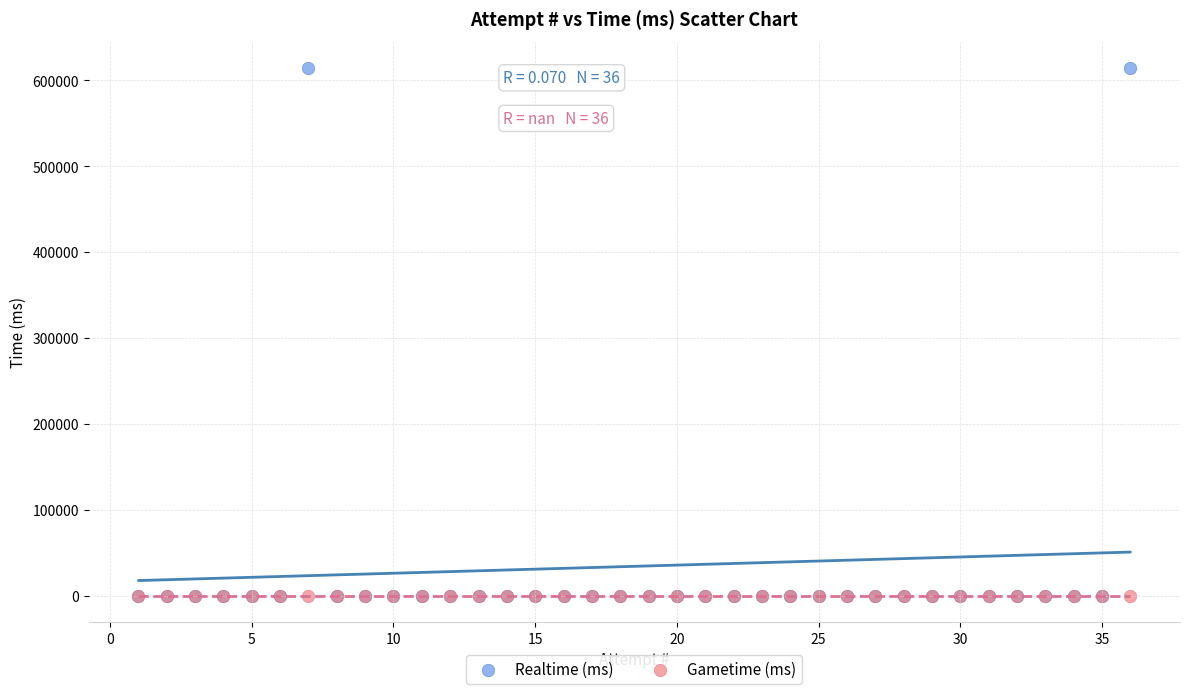

Which series contains the highest Y value?

Realtime (ms)